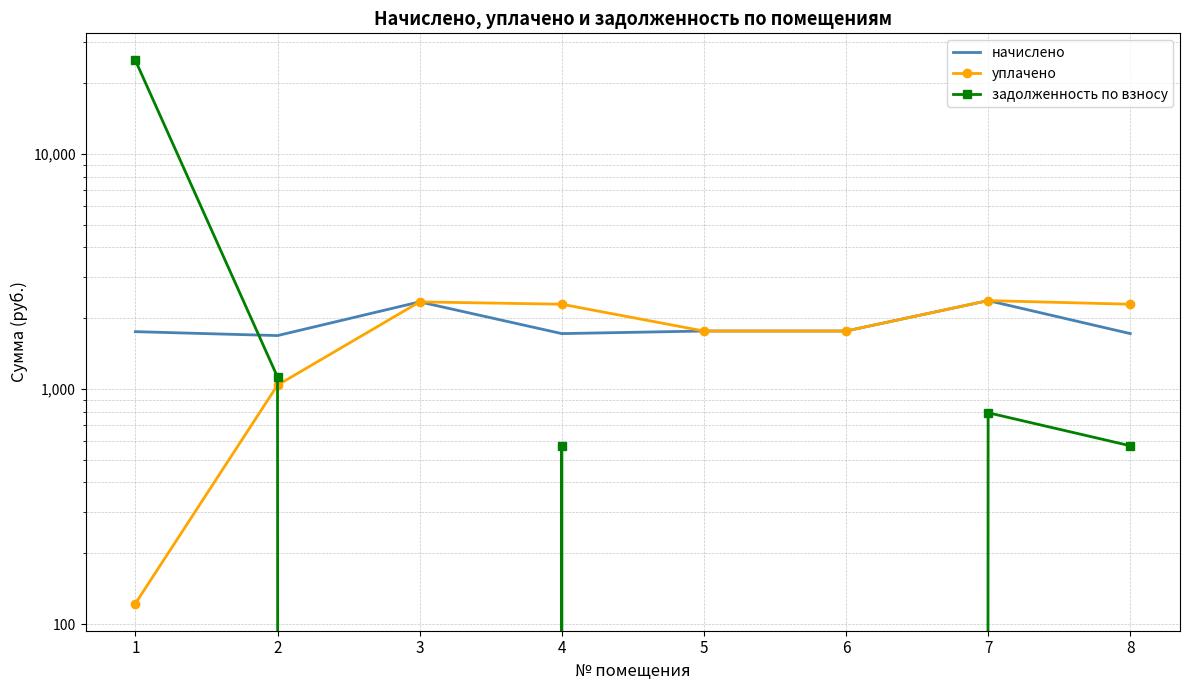

Is the value of задолженность по взносу at 1 greater than the value of уплачено at 5?

Yes